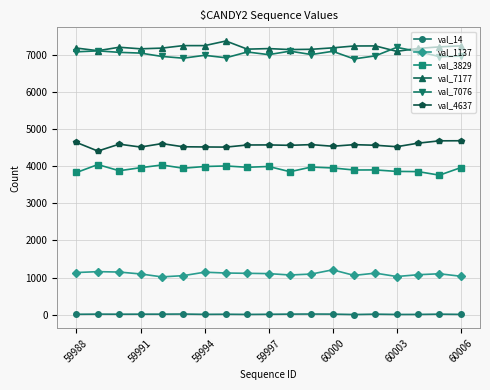

At how many categories does at least one series exceed 884?

19